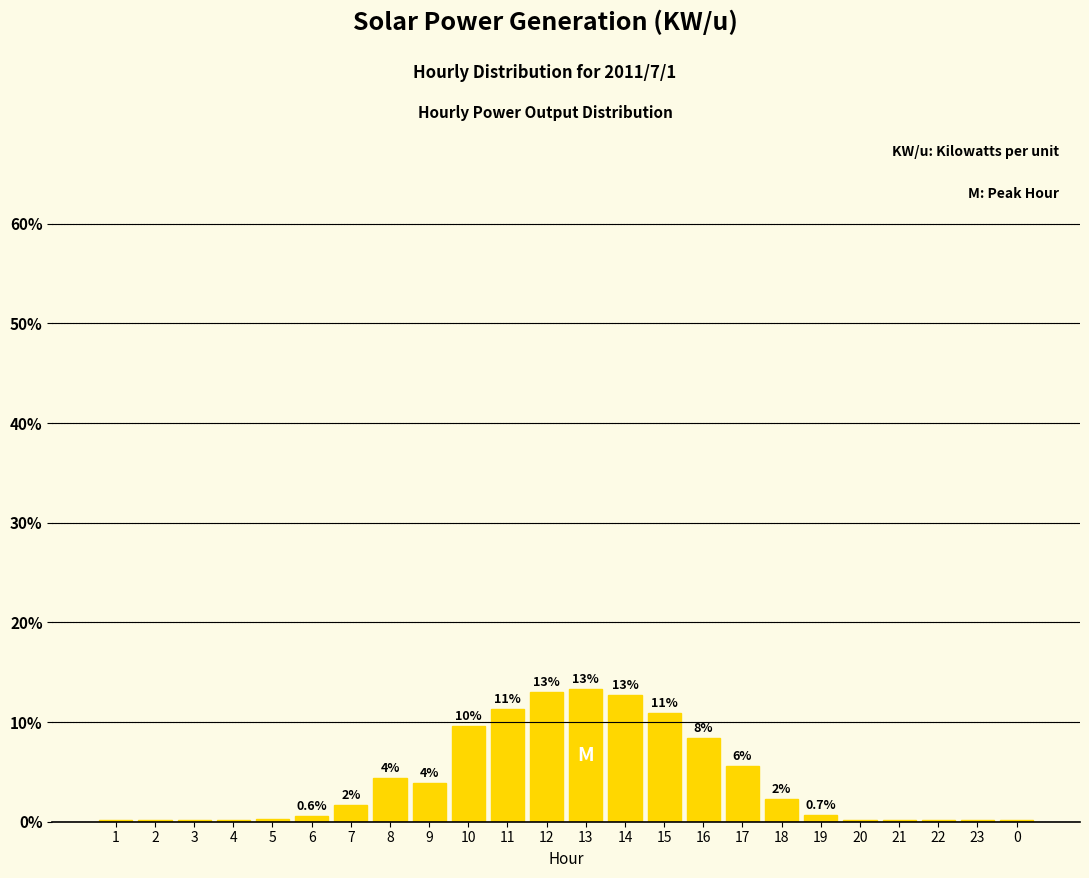

Is it true that the value at 9 is 5.1?

False